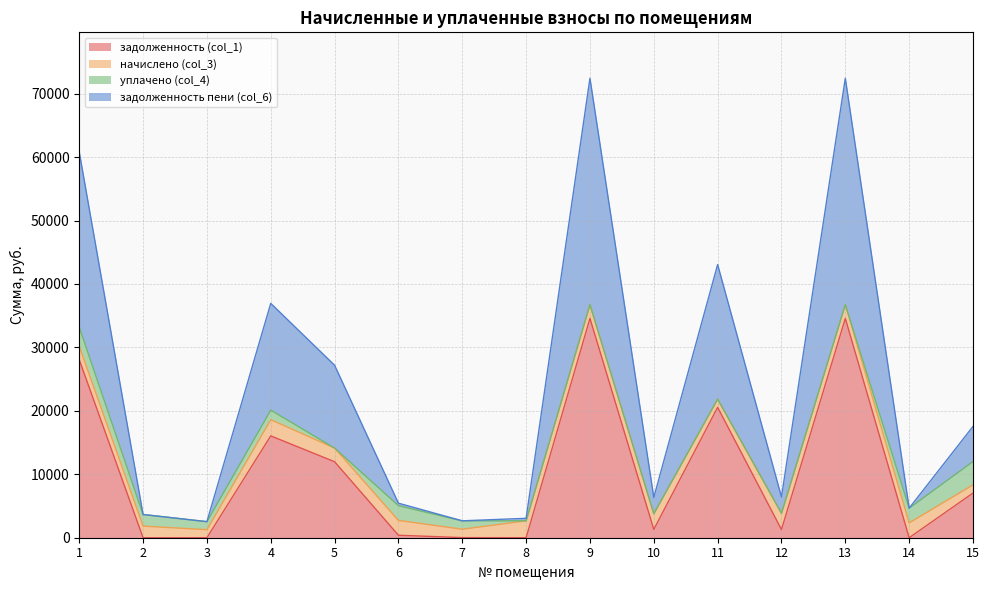

What is the highest value of the задолженность (col_1) series?

34572.1